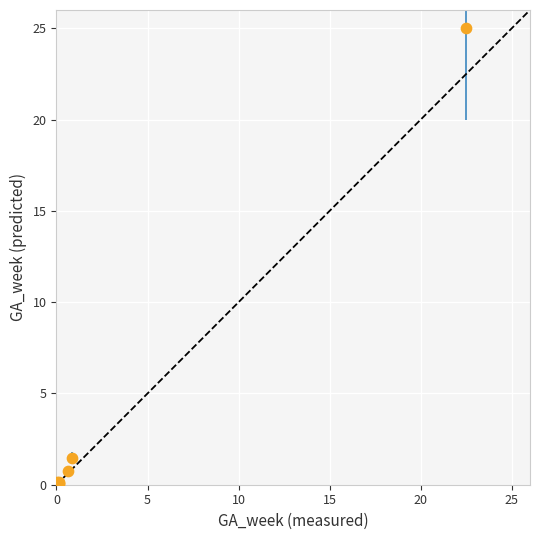

What Y value in the scatter plot is closest to 12?

1.5